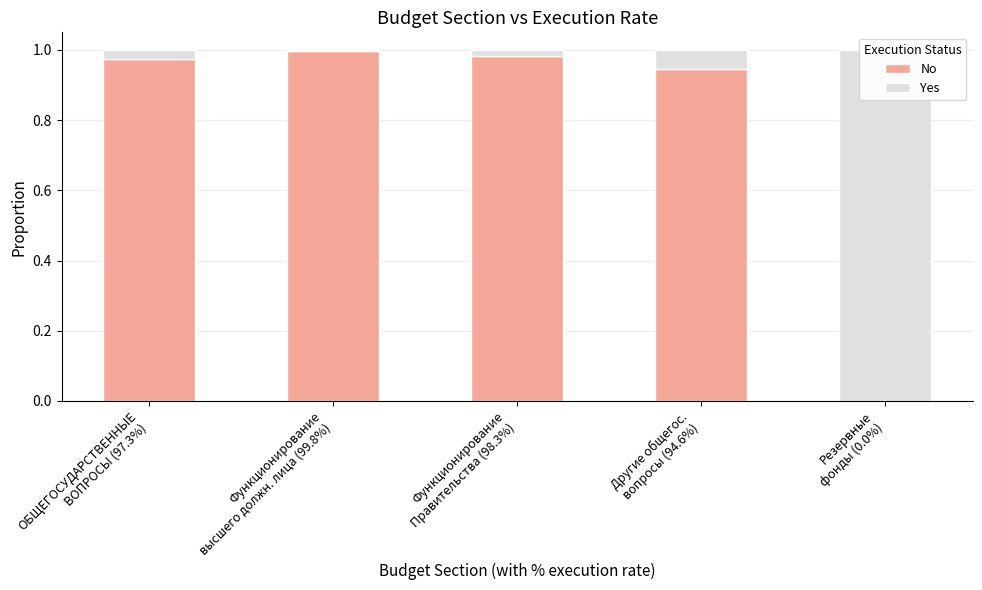

The value of Yes at Функционирование
высшего должн. лица (99.8%) is 0.0. True or false?

True